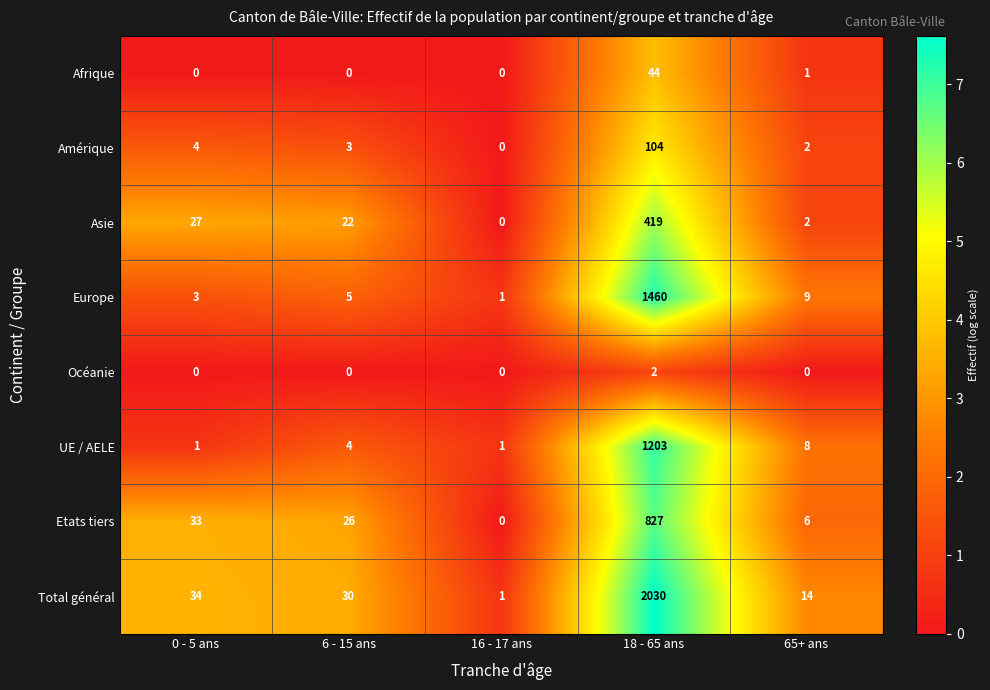

Which series has the largest total across all categories?

Total général